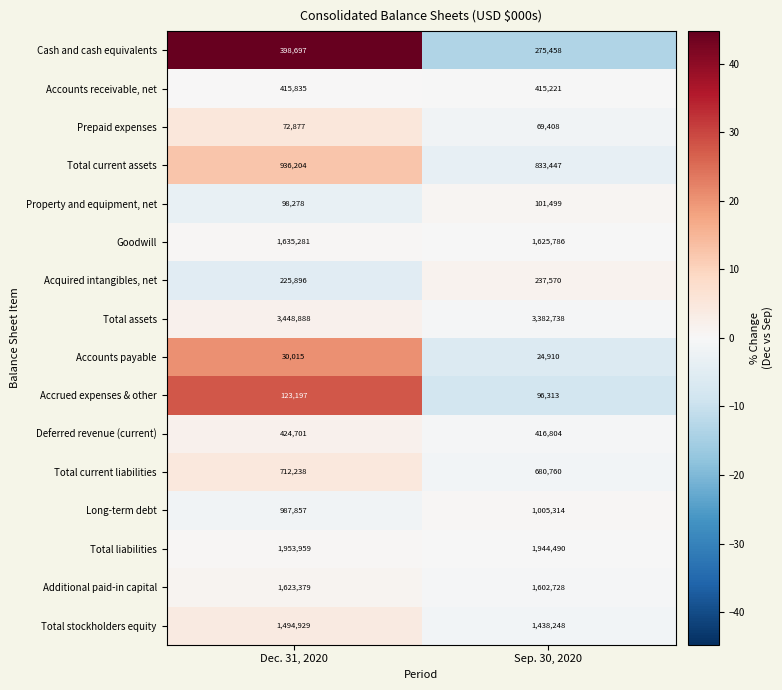

What is the total value across all series at Dec. 31, 2020?

14582231